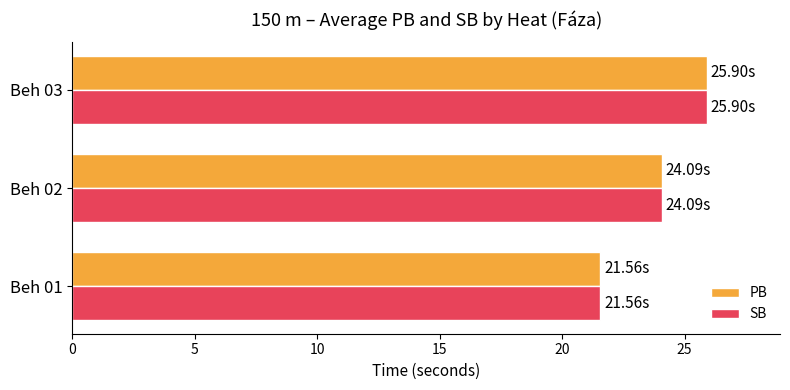

How many values in the SB series are below 24?

1